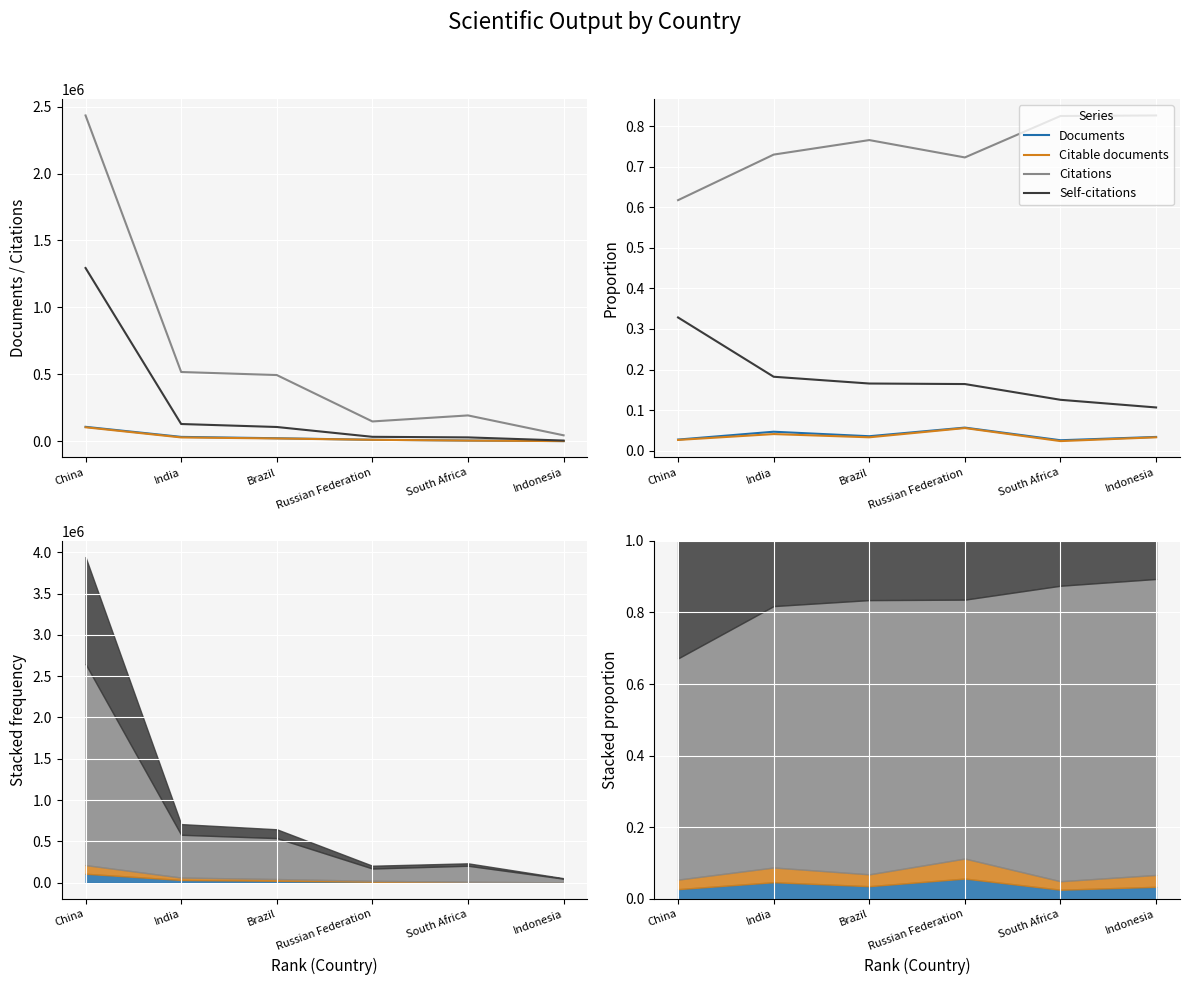

Reading right to left, list all the values displayed in this chart.

Documents: Indonesia=0.0	South Africa=0.0	Russian Federation=0.1	Brazil=0.0	India=0.0	China=0.0
Citable documents: Indonesia=0.0	South Africa=0.0	Russian Federation=0.1	Brazil=0.0	India=0.0	China=0.0
Citations: Indonesia=0.8	South Africa=0.8	Russian Federation=0.7	Brazil=0.8	India=0.7	China=0.6
Self-citations: Indonesia=0.1	South Africa=0.1	Russian Federation=0.2	Brazil=0.2	India=0.2	China=0.3